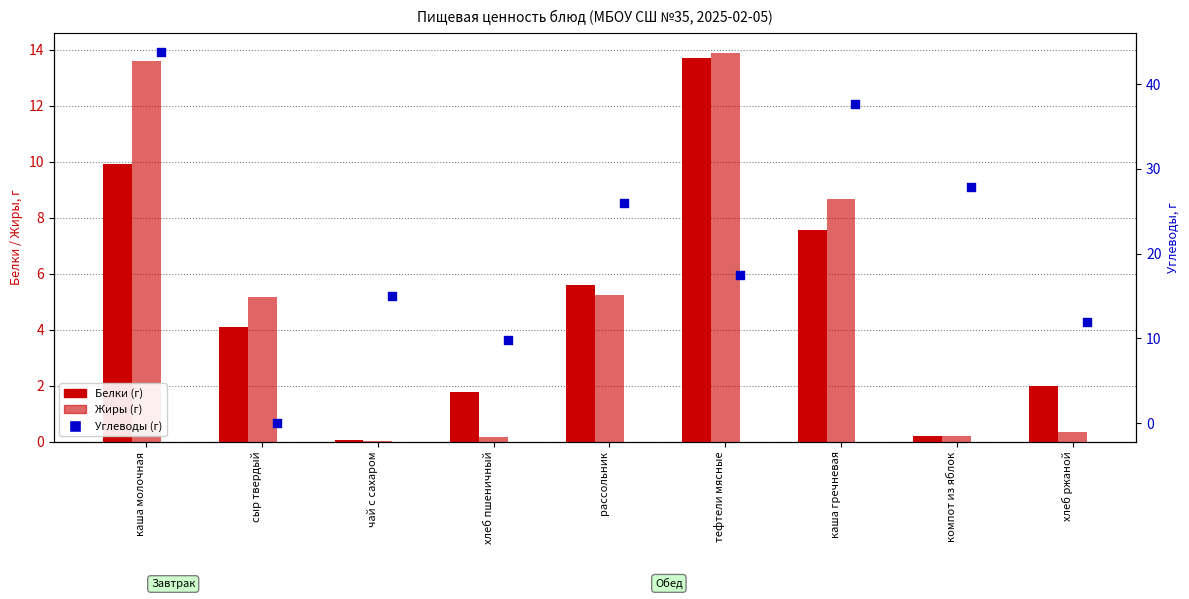

At how many categories does at least one series exceed 28?

2